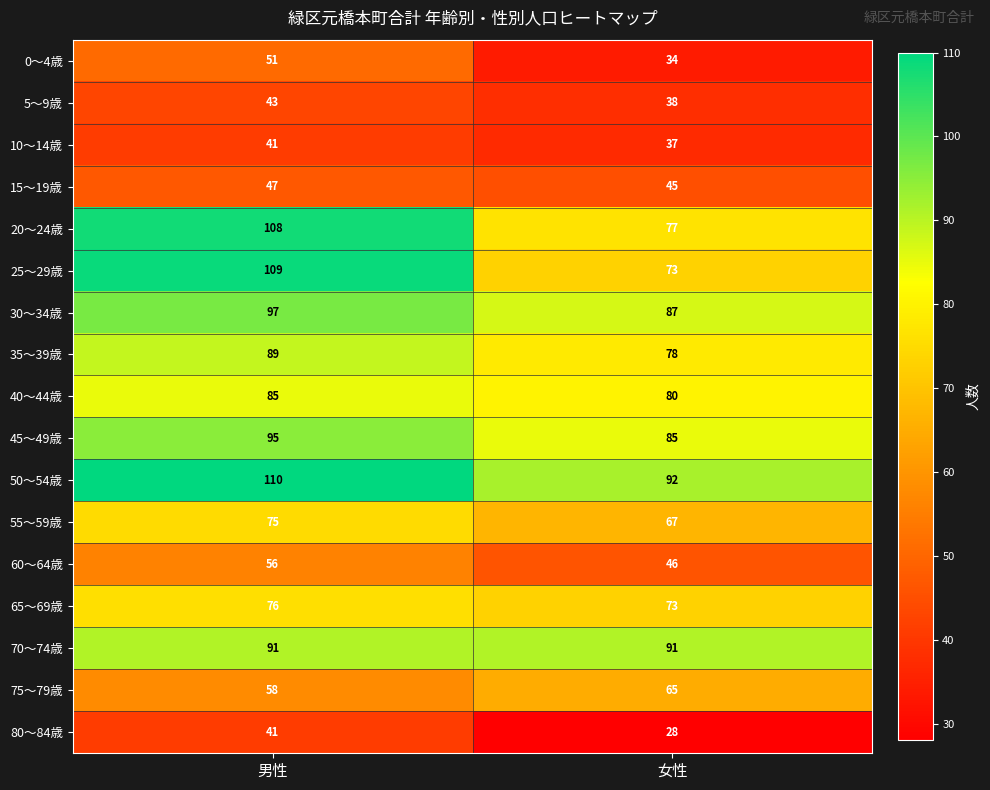

Read the 65～69歳 value at 男性.

76